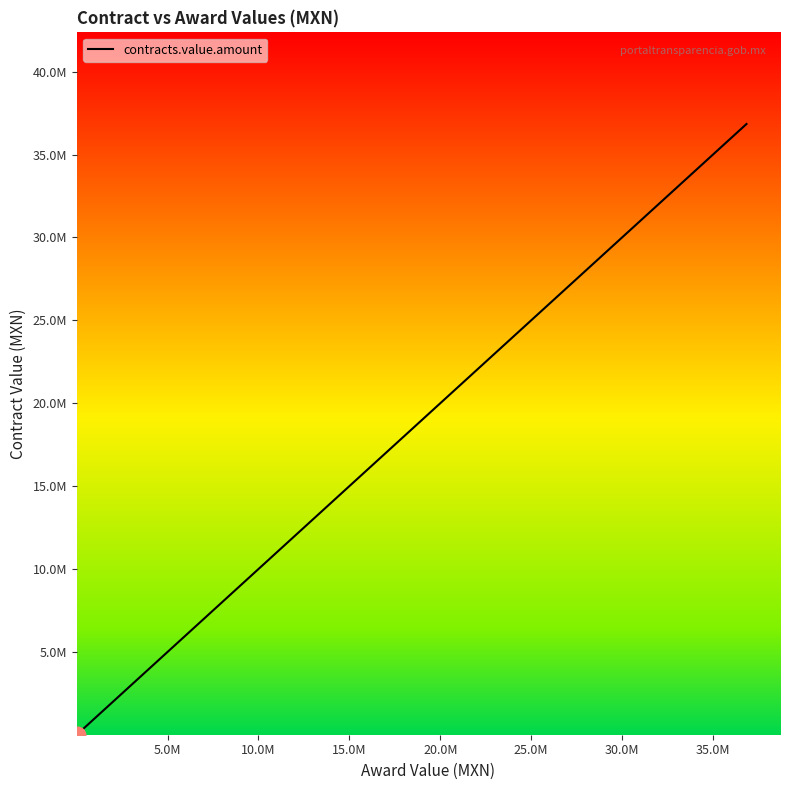

Reading left to right, list all the values displayed in this chart.

5750.0	10350.0	11720.6	21238.3	21840.0	41748.4	46300.0	48172.5	65545.4	133825.5	150336.0	213685.9	277610.0	441164.0	862422.9	878600.0	2858600.0	10074423.2	21740000.4	36847467.0